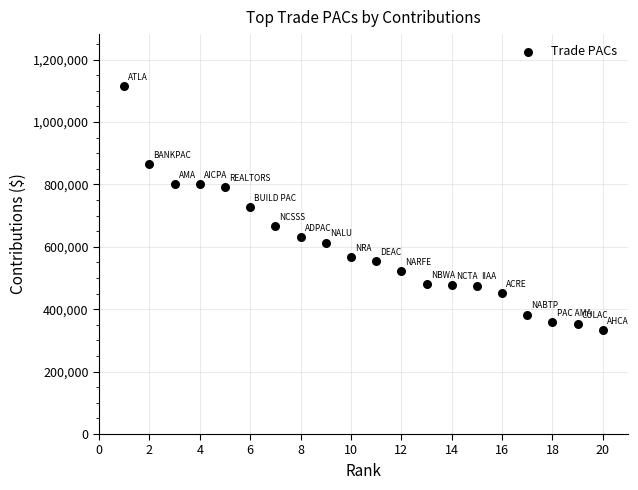

What is the range of Y values (max minus min)?

782500